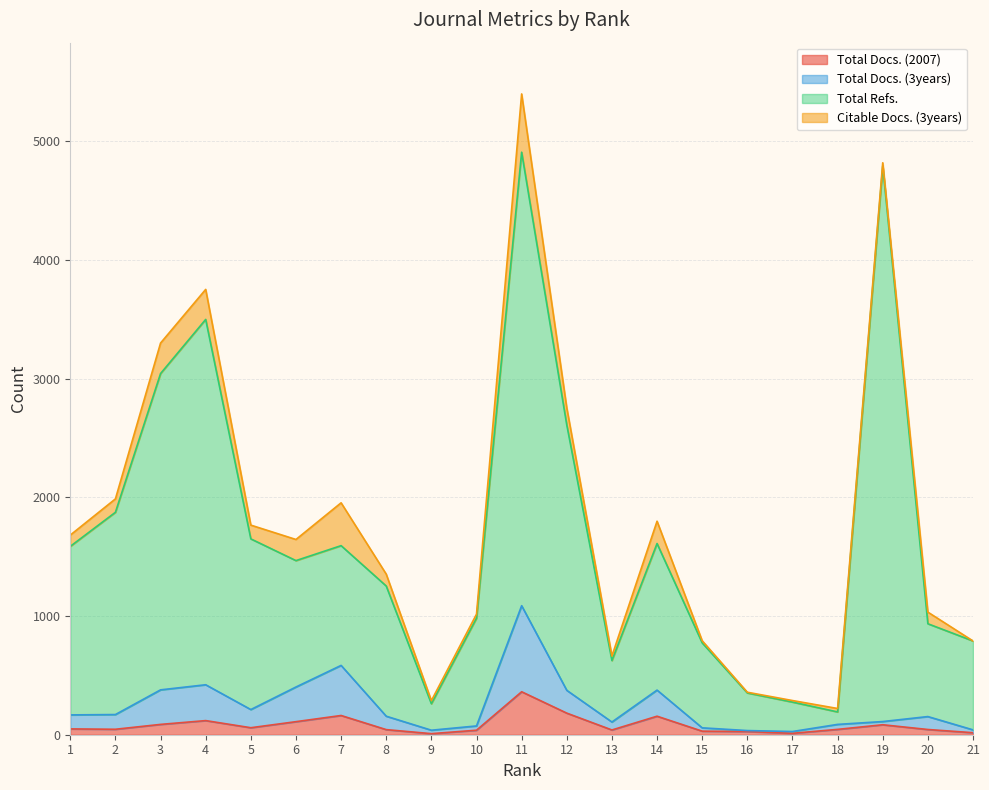

What is the approximate value of Total Refs. at 4, to the nearest 50?

3500